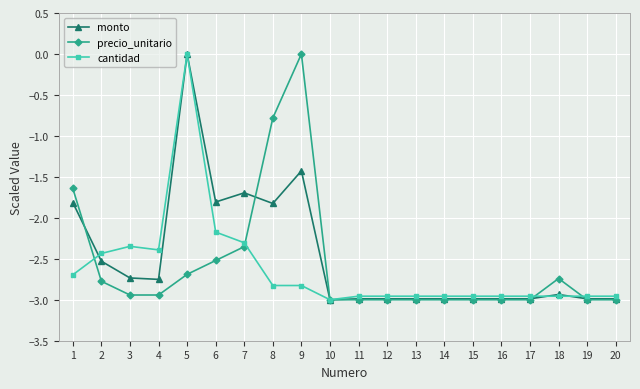

Between 8 and 9, which series saw the biggest shift?

precio_unitario